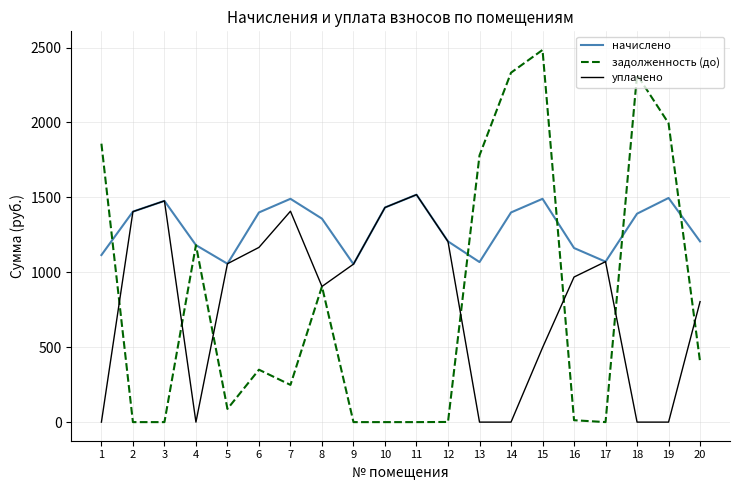

What is the spread (max minus min) of values at 9?

1054.3